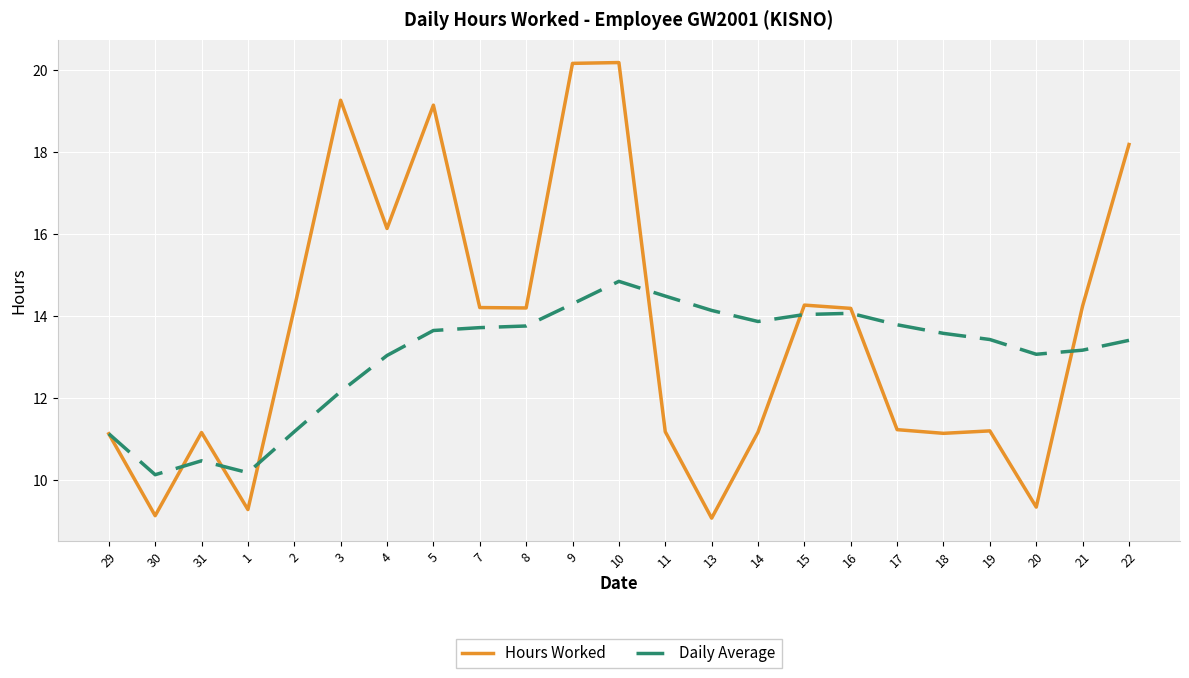

At 4, list the series in order from smallest to largest.

Daily Average, Hours Worked